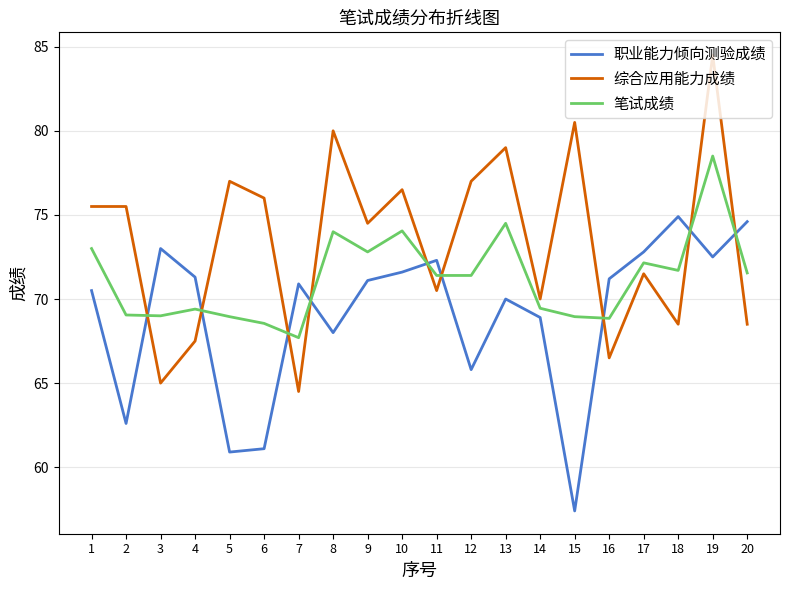

Rank the series by their maximum value, from highest to lowest.

综合应用能力成绩, 笔试成绩, 职业能力倾向测验成绩